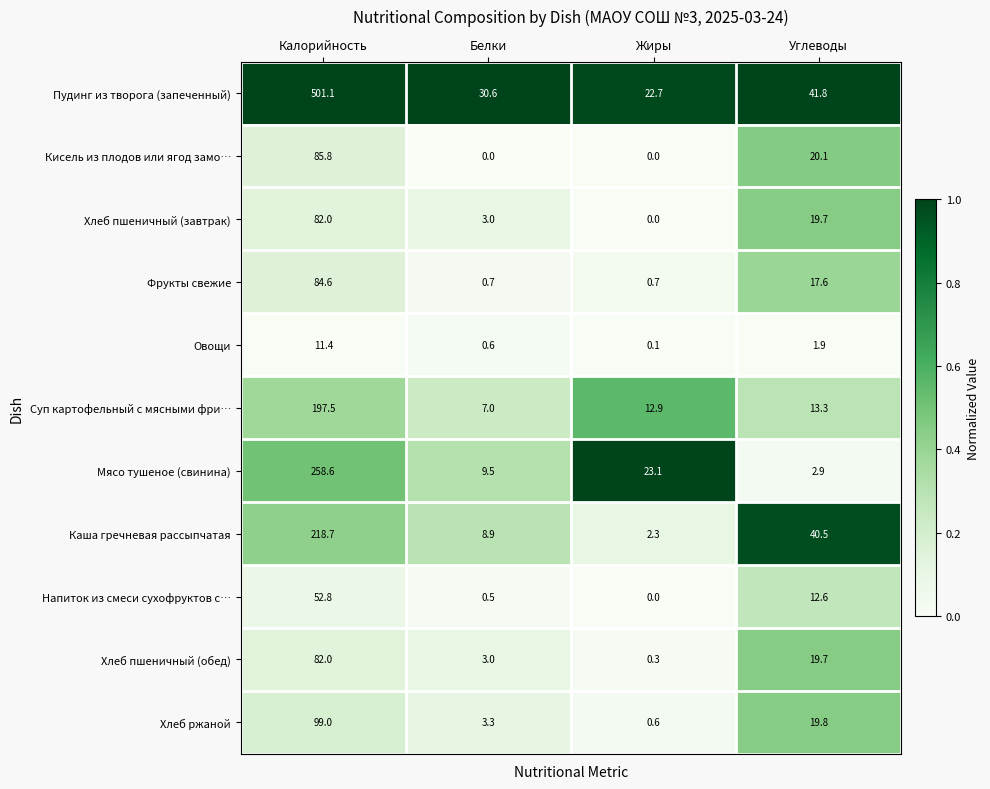

Count the number of categories in the chart.

4